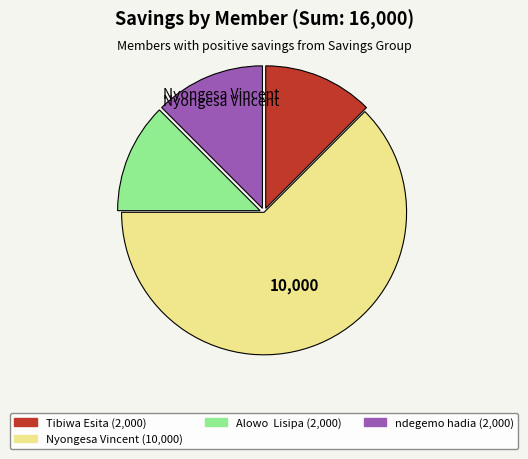

Does any single category account for the majority?

Yes